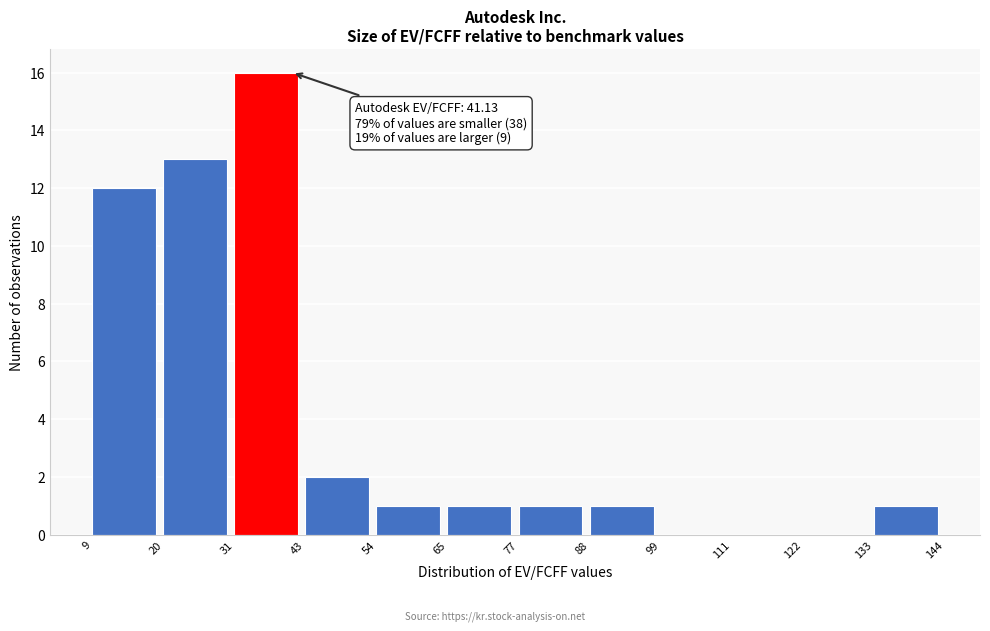

Which range on the x-axis has the tallest bar?

31 to 43